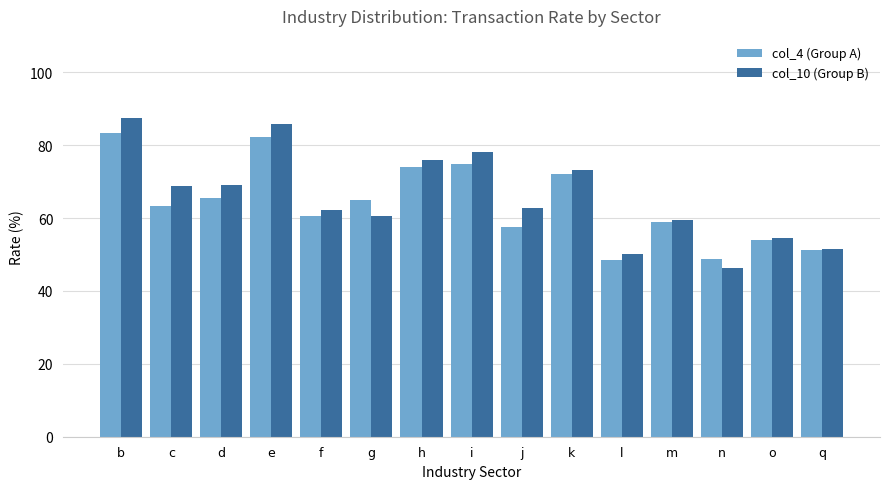

True or false: col_10 (Group B) has a value of 51.6 at q.

True